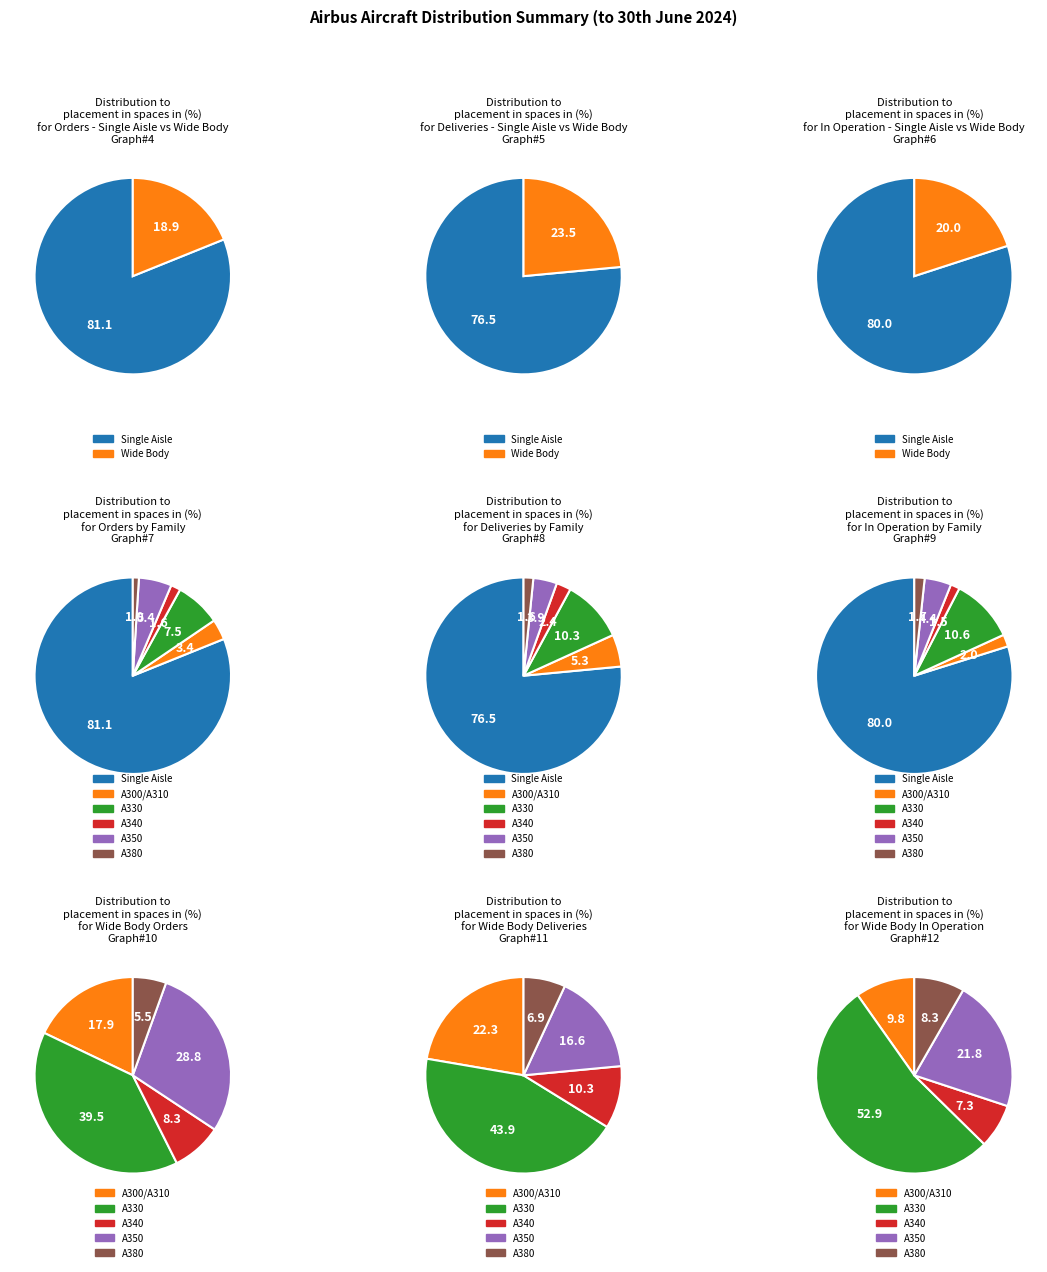

What is the majority slice?

Single Aisle